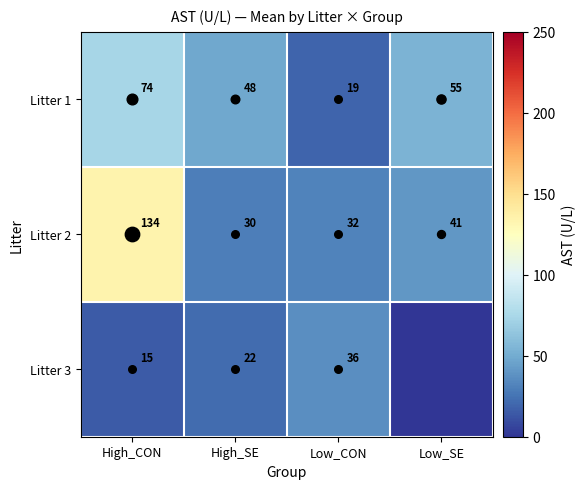

At which category is the sum across all series the highest?

High_CON